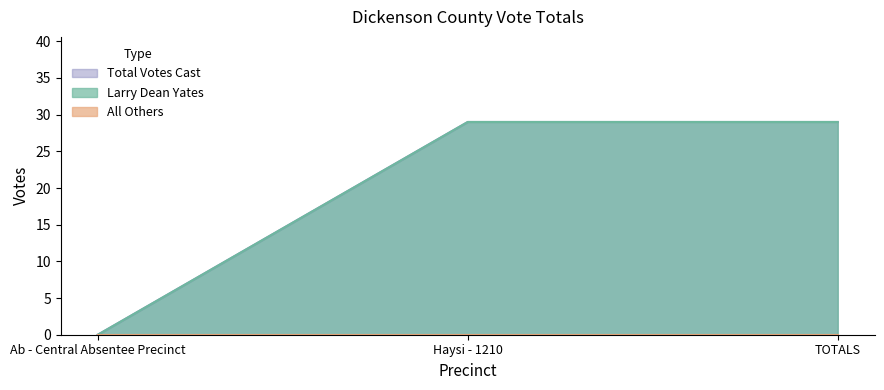

Where is Total Votes Cast nearest to the value 14?

Ab - Central Absentee Precinct